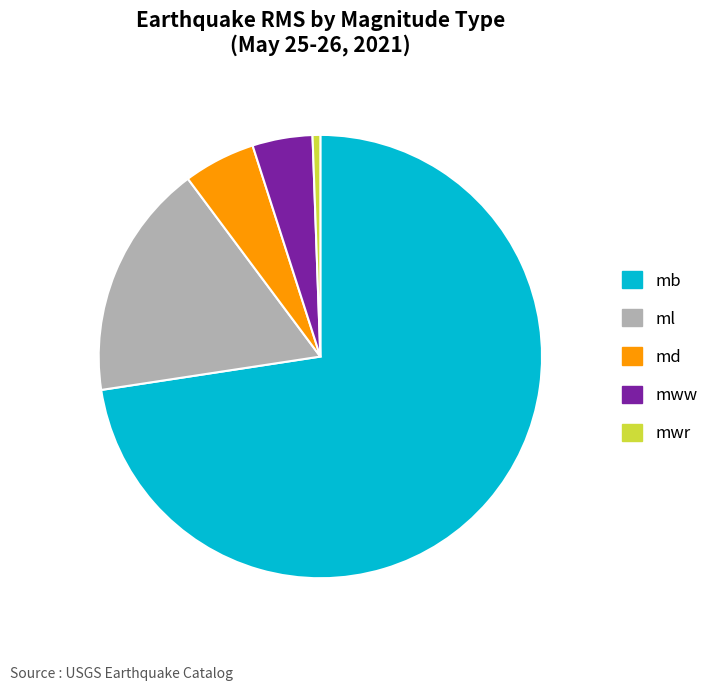

True or false: ml accounts for 17% of the total.

True